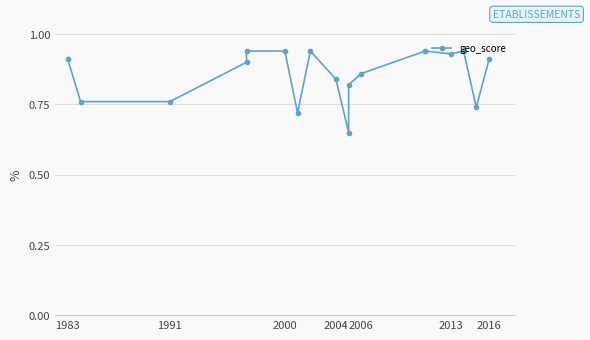

Does the chart display data point markers on the line(s)?

Yes